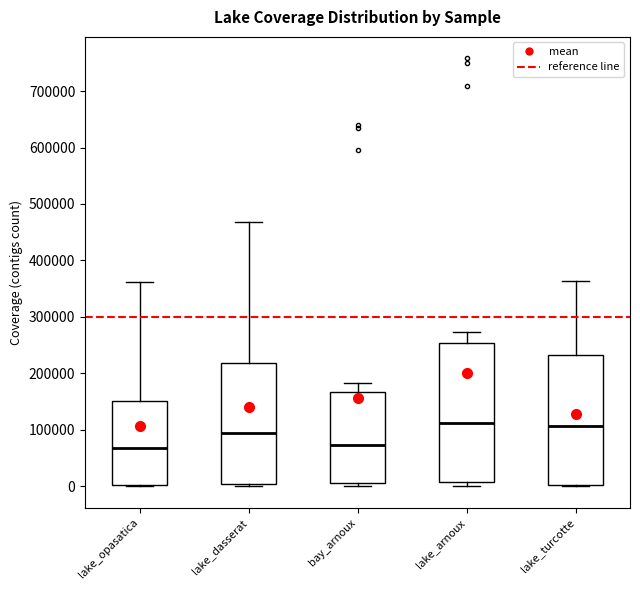

Reading left to right, transcribe this box plot: for each box, give where its median line is, the range the box spans, and where its two whiskers end, as read against the y-axis. The values are not printed on the chart, so give them approximately, as read against the axis.

lake_opasatica: median 70000, box 0 to 150000, whiskers 0 to 360000
lake_dasserat: median 90000, box 0 to 220000, whiskers 0 (just below the box's lower edge) to 470000
bay_arnoux: median 70000, box 10000 to 170000, whiskers 0 to 180000
lake_arnoux: median 110000, box 10000 to 250000, whiskers 0 to 270000
lake_turcotte: median 110000, box 0 to 230000, whiskers 0 to 360000